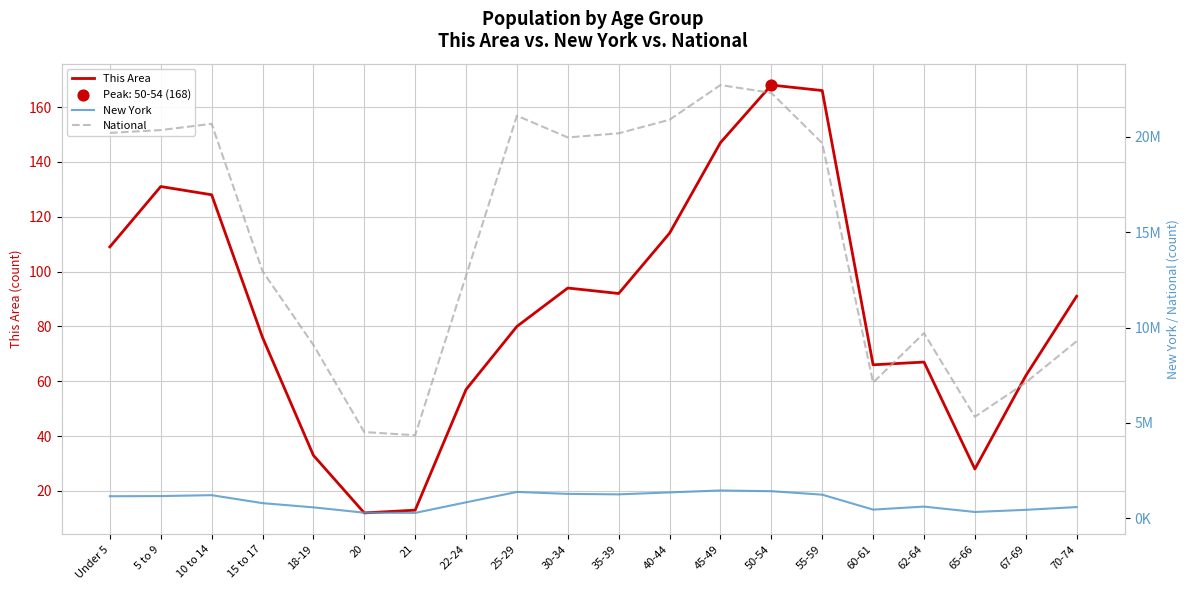

Which series contains the highest Y value?

National